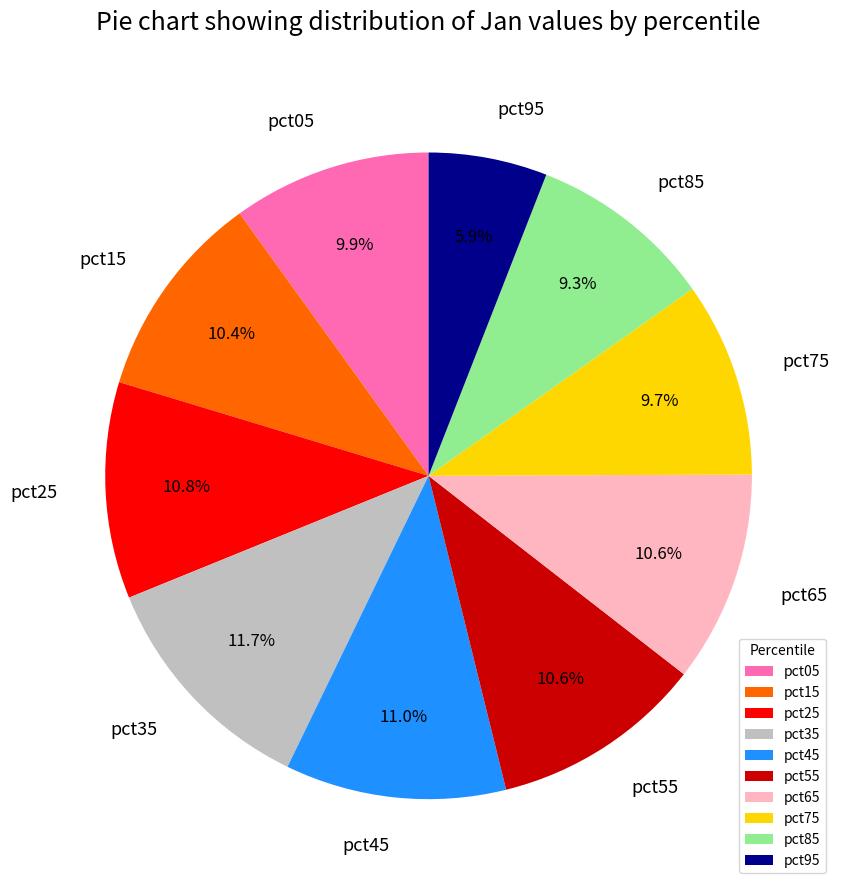

Is the sum of pct45 and pct85 greater than half?

No